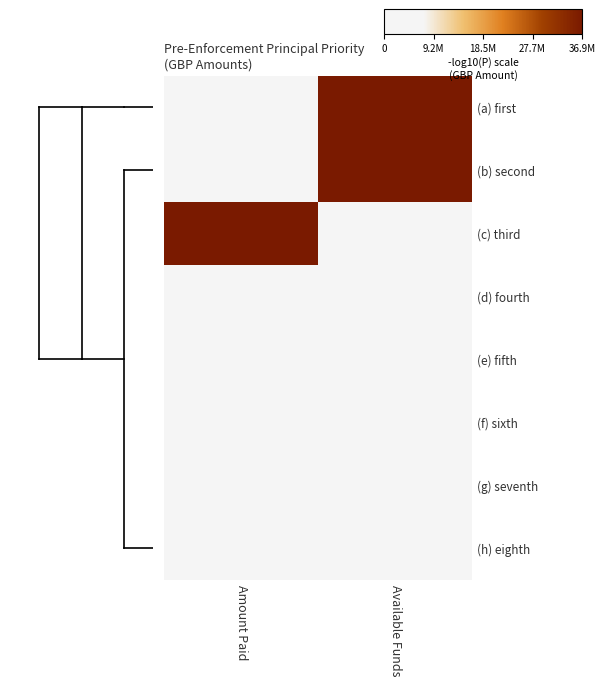

At how many categories does at least one series exceed 3016389?

2